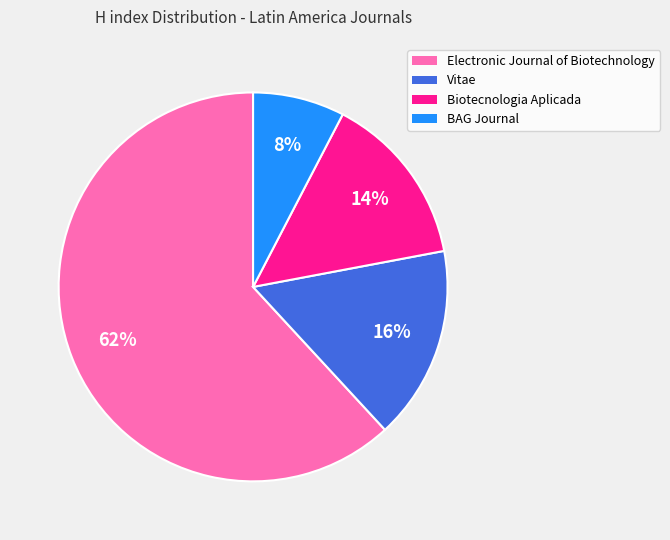

How many slices are in this pie chart?

4